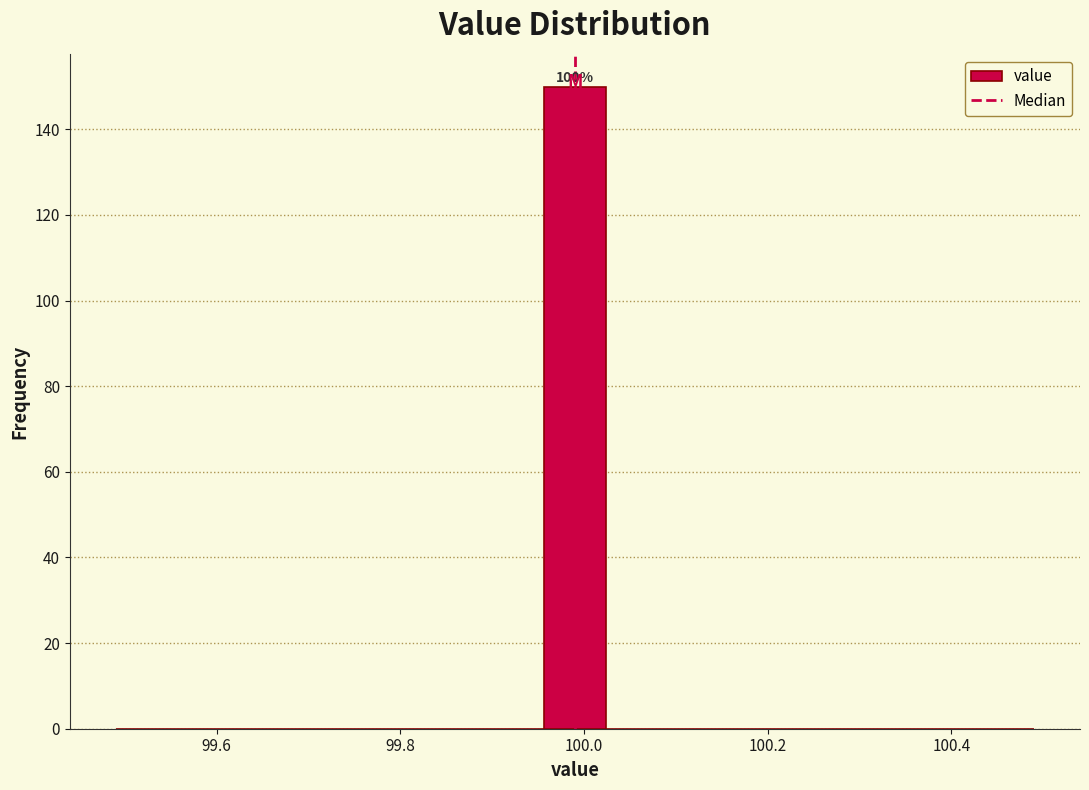

Around what value on the x-axis is the tallest bar? Give the approximate position of its centre, as read against the axis.

100.00